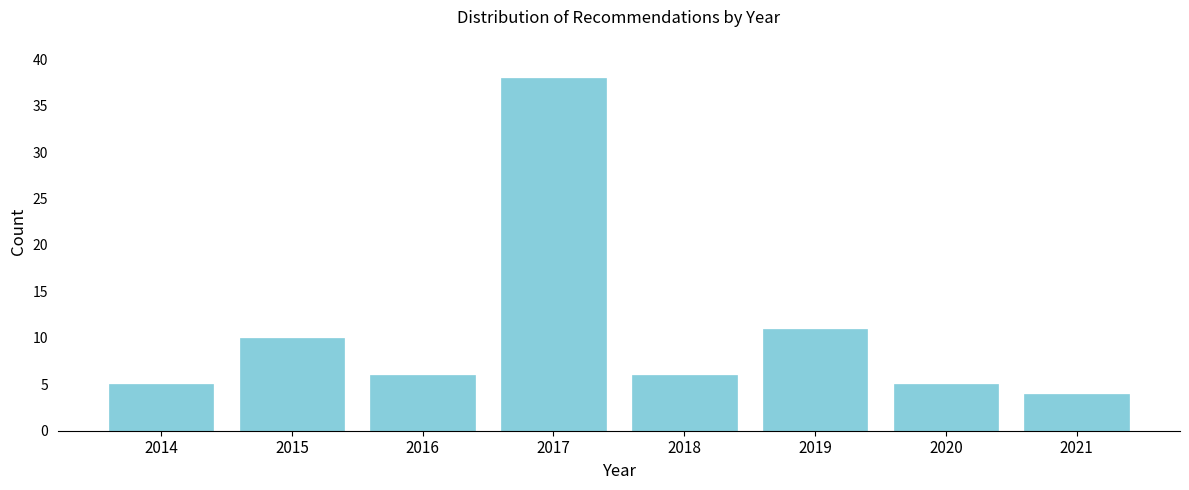

Reading right to left, extract all data points from this chart.

2021=4	2020=5	2019=11	2018=6	2017=38	2016=6	2015=10	2014=5